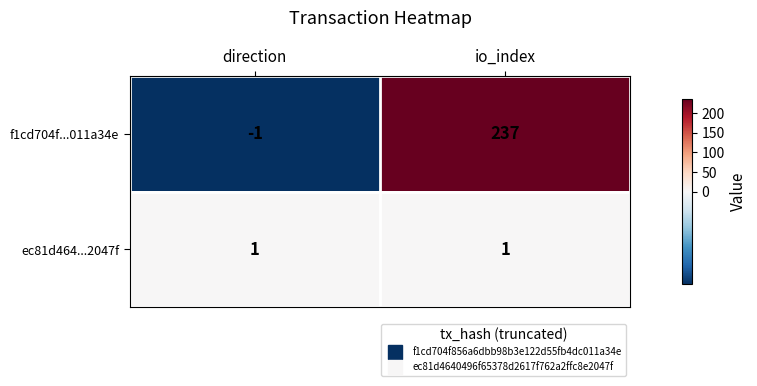

Rank the series at direction from lowest to highest value.

f1cd704f...011a34e, ec81d464...2047f